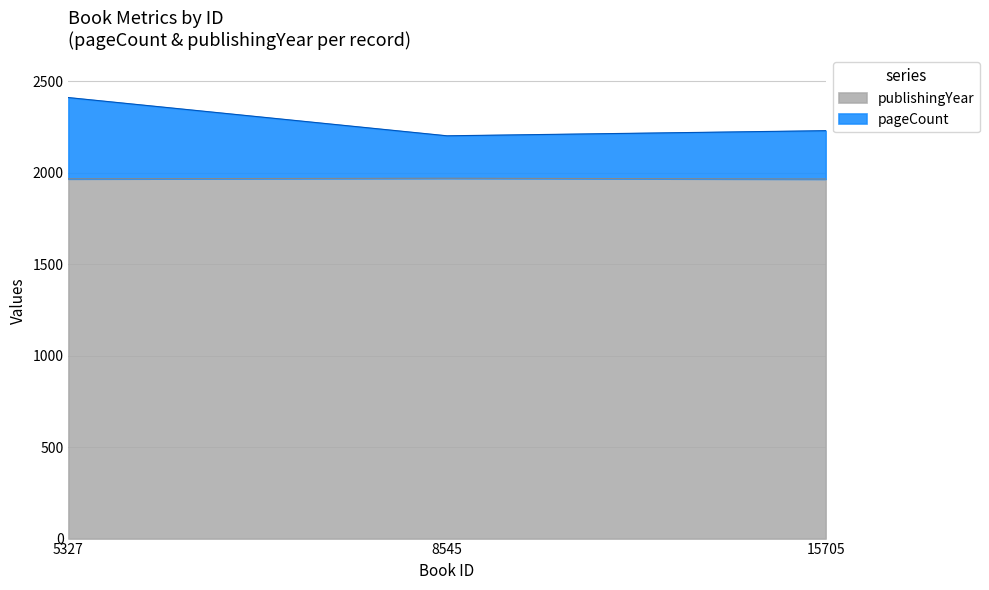

What is the value of the pageCount point at the 3rd from the left?

2230